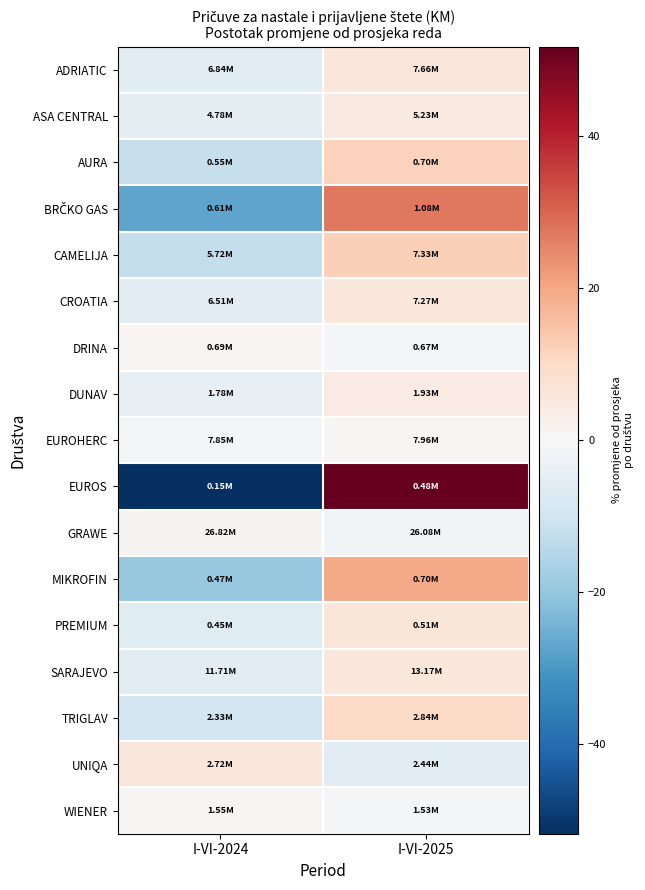

Rank the series at I-VI-2025 from lowest to highest value.

UNIQA, GRAWE, DRINA, WIENER, EUROHERC, DUNAV, ASA CENTRAL, CROATIA, ADRIATIC, SARAJEVO, PREMIUM, TRIGLAV, AURA, CAMELIJA, MIKROFIN, BRČKO GAS, EUROS